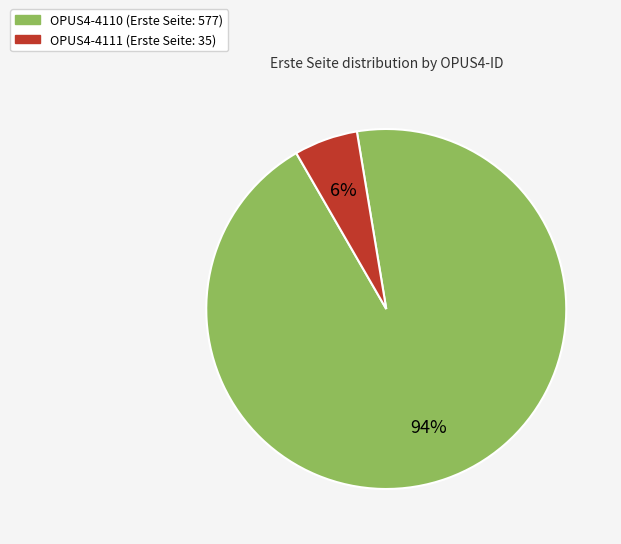

Is there a majority slice in this chart?

Yes